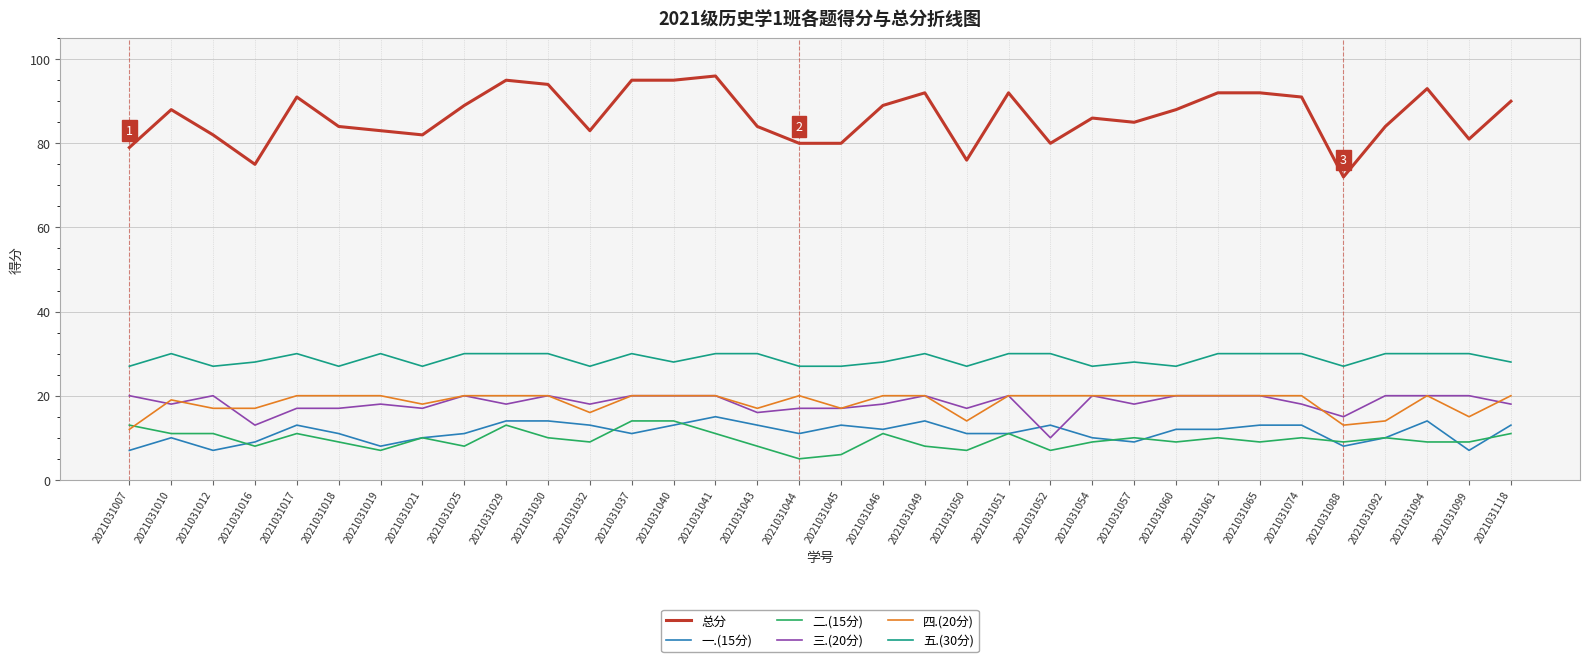

The 二.(15分) series shows 11 at 2021031010. True or false?

True